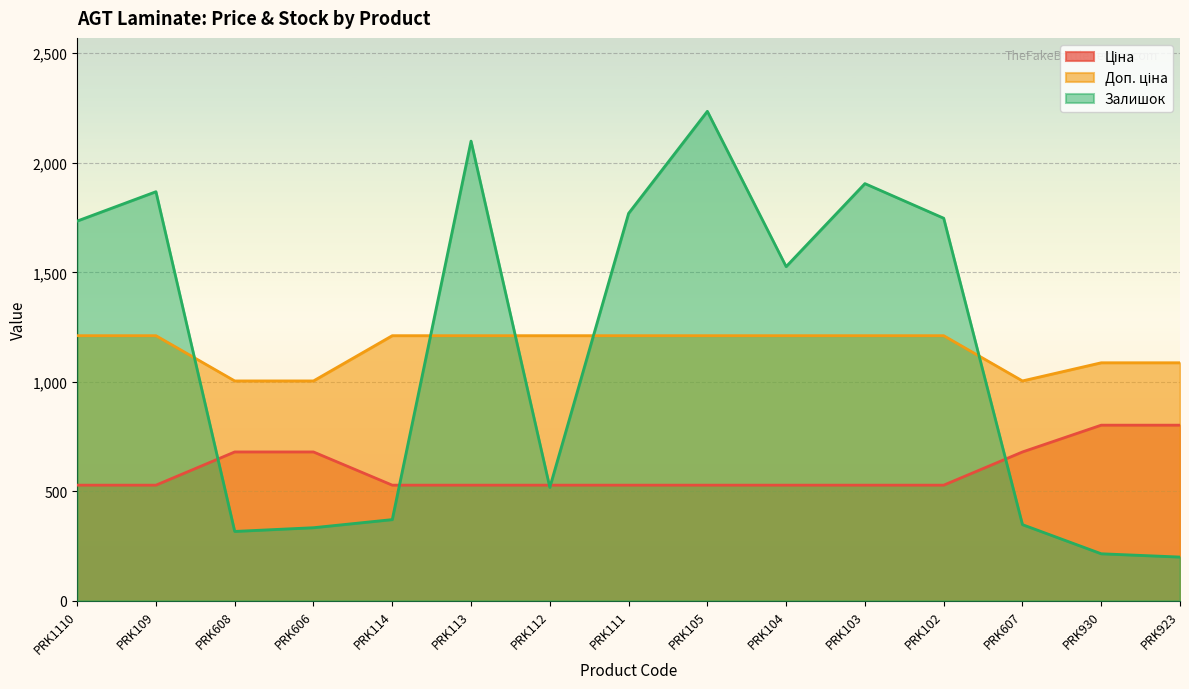

What value does the Залишок series have at PRK114?

371.0